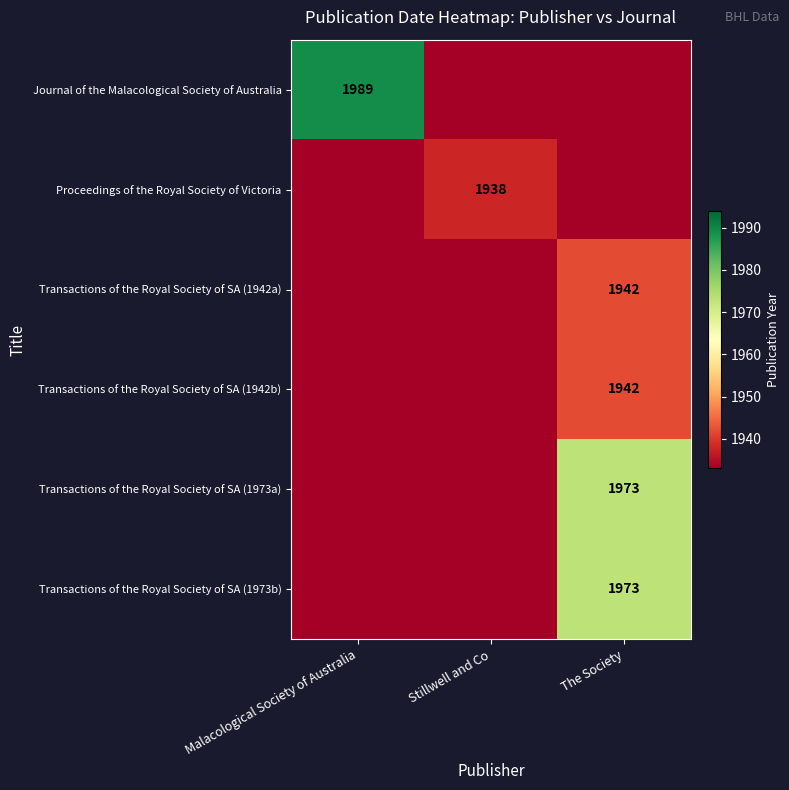

At how many categories does at least one series exceed 1980?

1